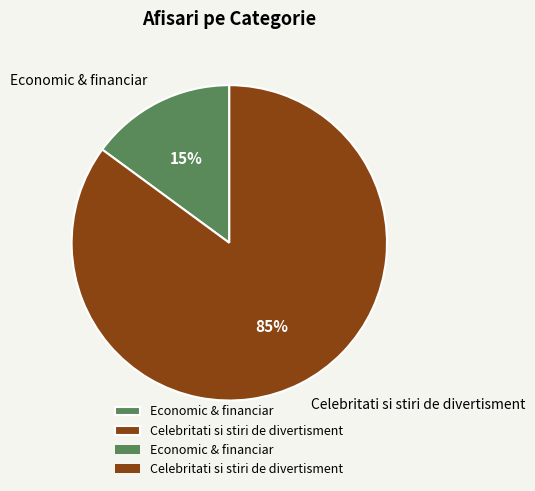

What is the ratio of the value at Celebritati si stiri de divertisment to the value at Economic & financiar?

5.7